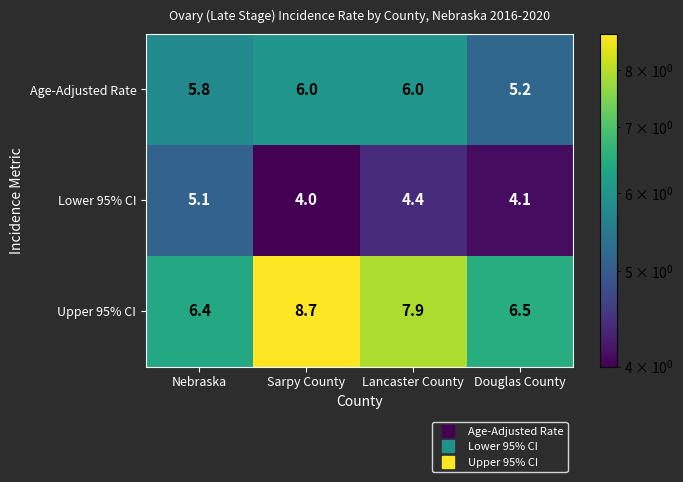

What is the total value across all series at Lancaster County?

18.3